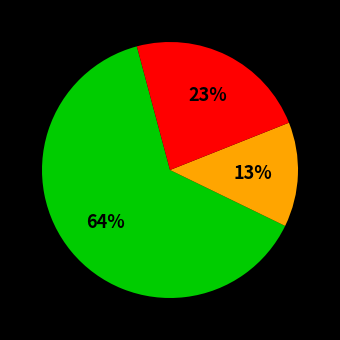

To the nearest percent, what is the average slice percentage?

33%